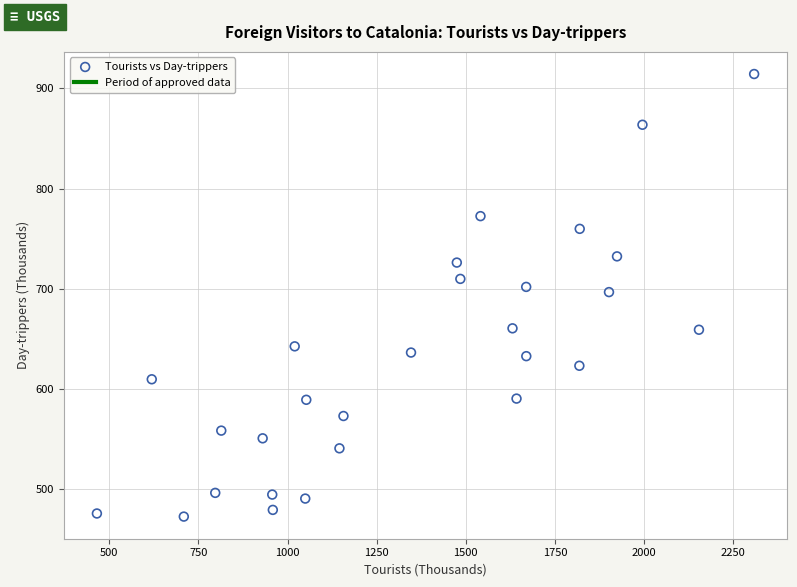

What is the range of X values (max minus min)?

1843.8